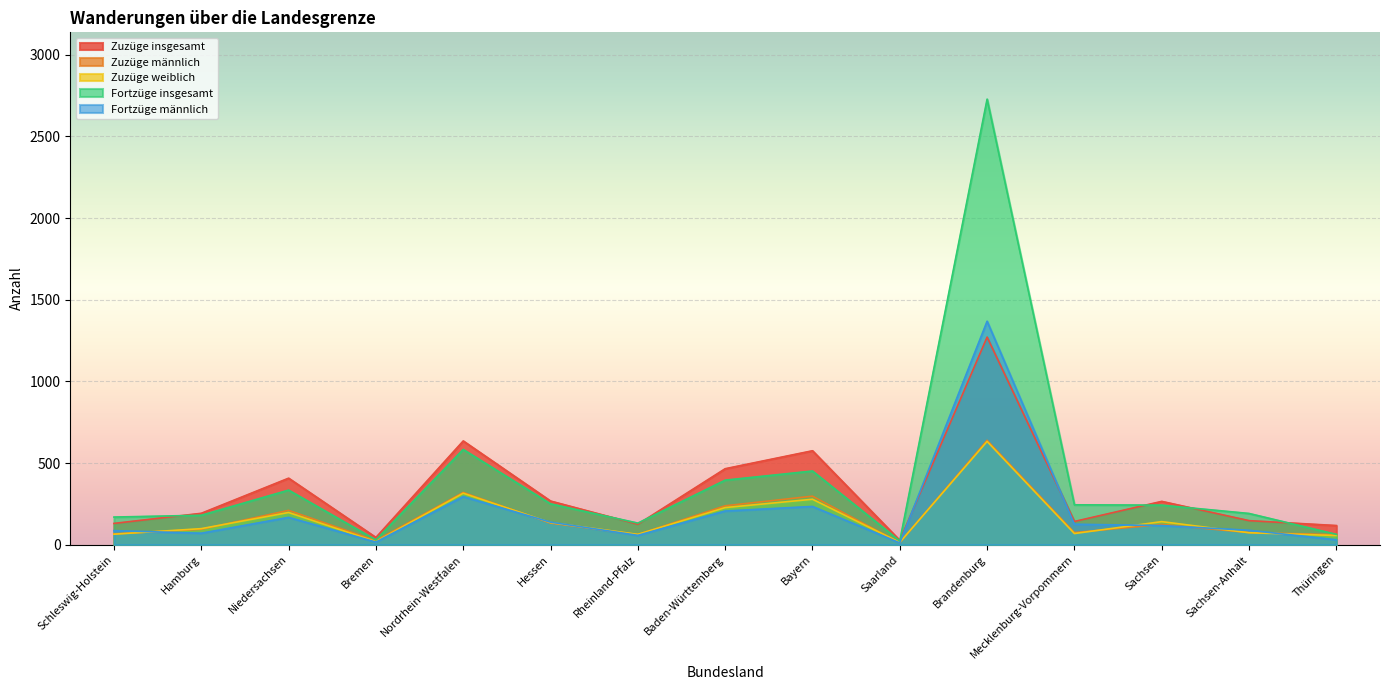

At which category does the chart reach its peak across all series?

Brandenburg